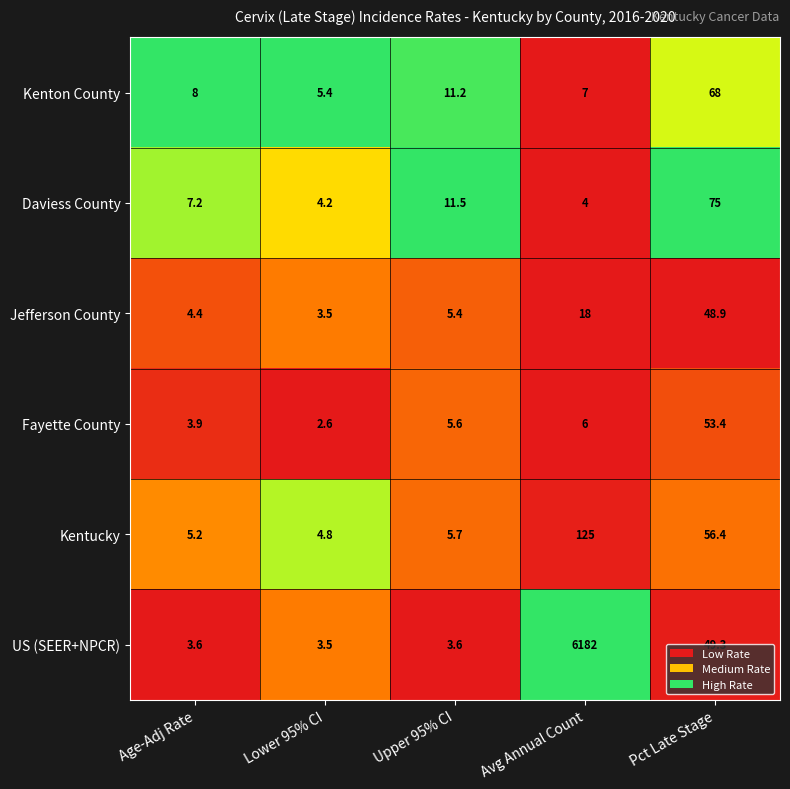

The Jefferson County series shows 4.4 at Age-Adj Rate. True or false?

True